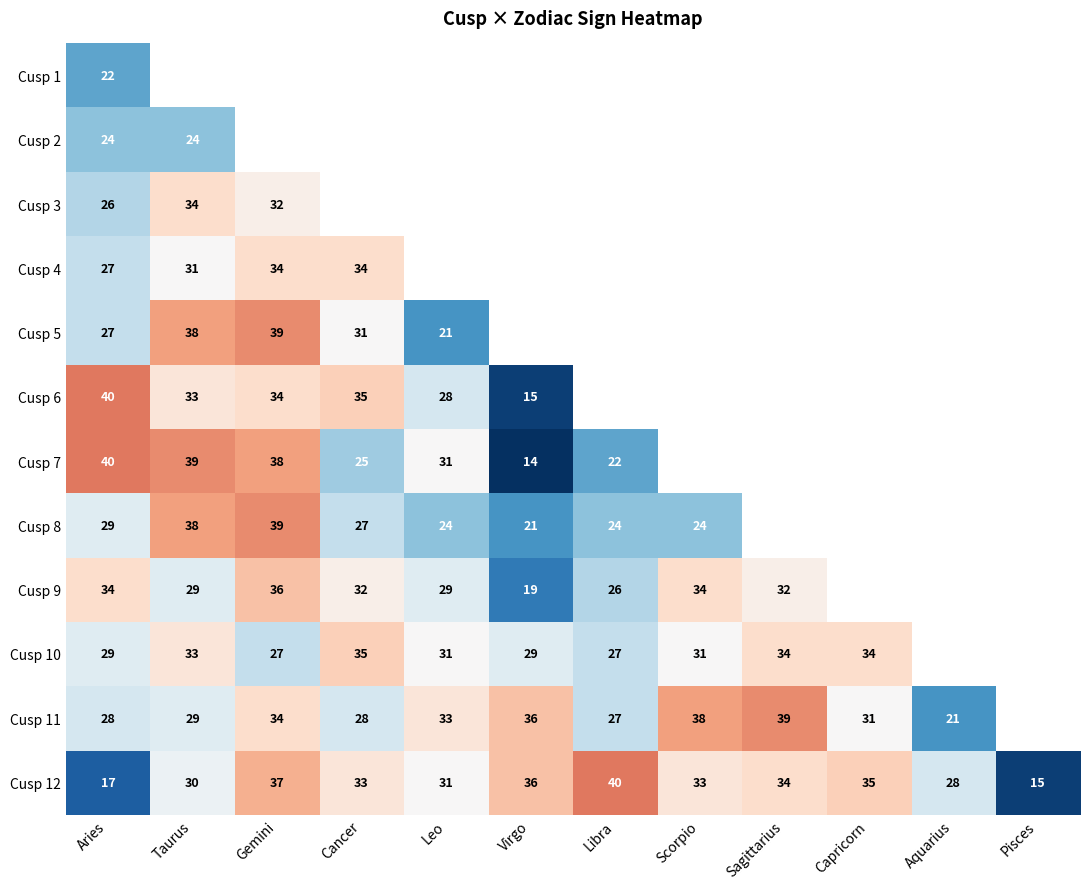

True or false: Cusp 10 has a value of 49 at Cancer.

False